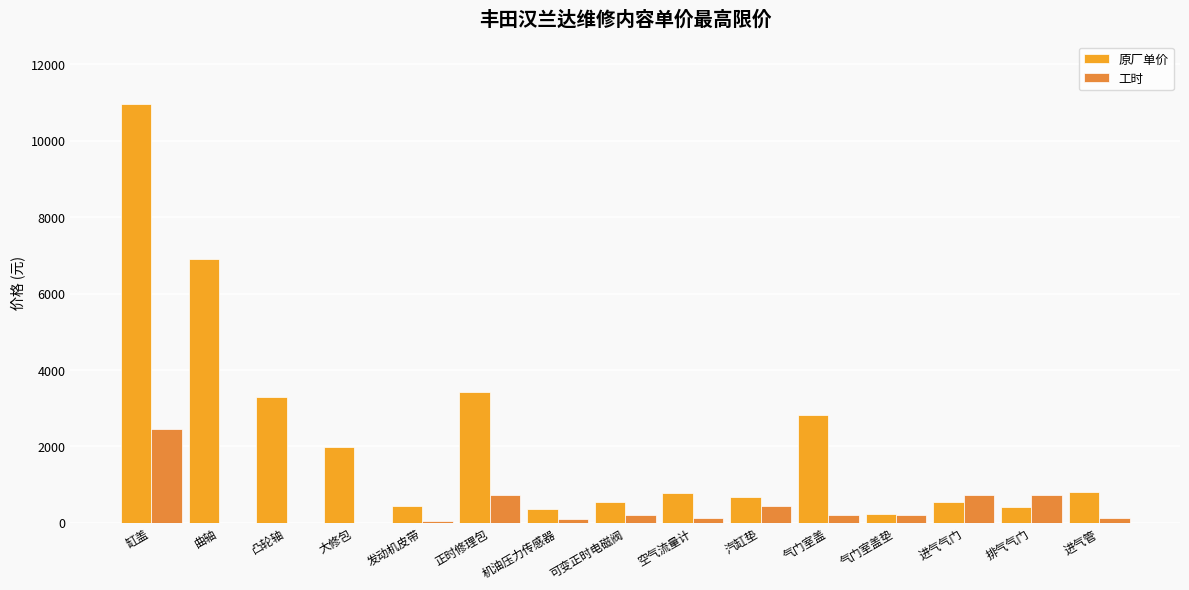

Which category has the lowest value in the 原厂单价 series?

气门室盖垫